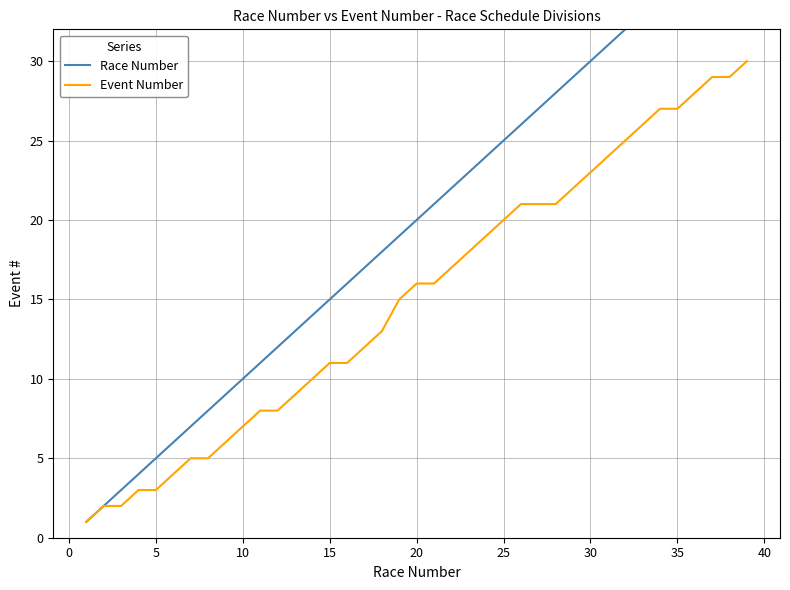

Rank the series by their average value, from highest to lowest.

Race Number, Event Number